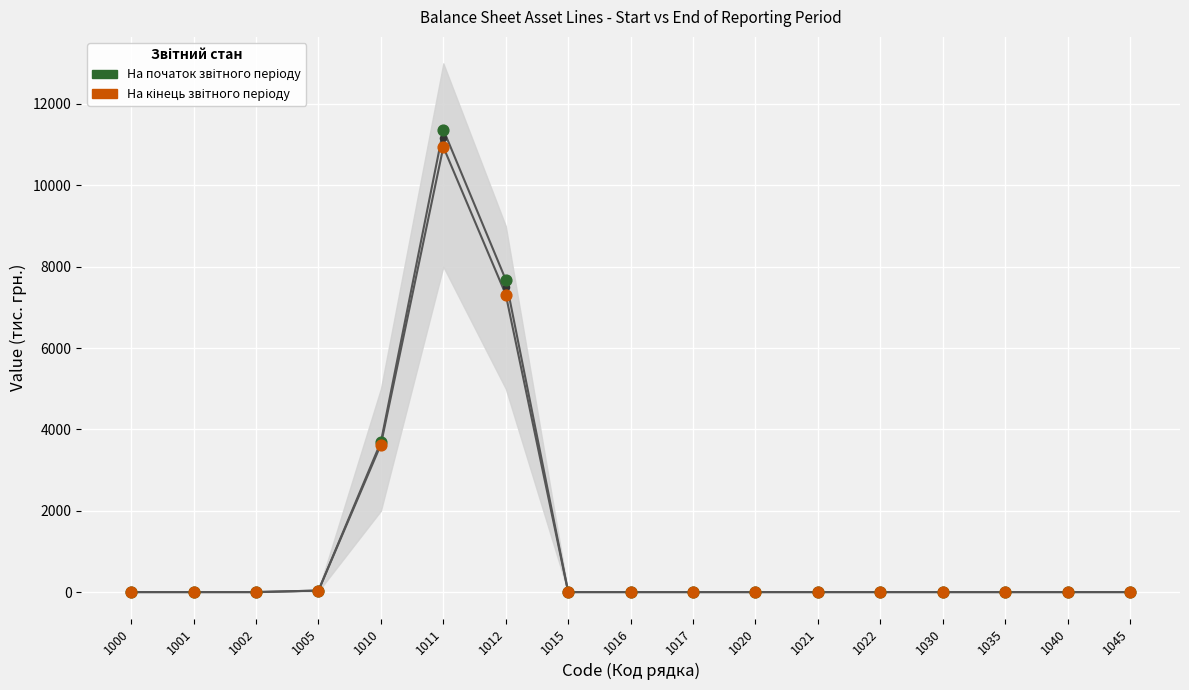

Which series contains the lowest Y value?

На початок звітного періоду